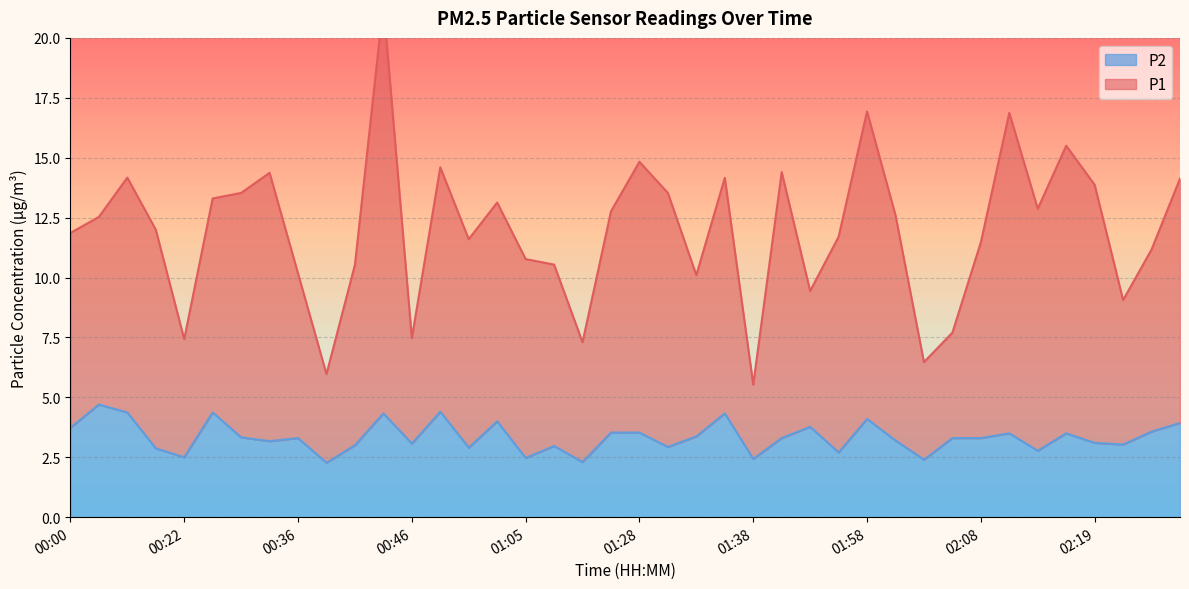

What is the label of the 38th point from the left?

02:22